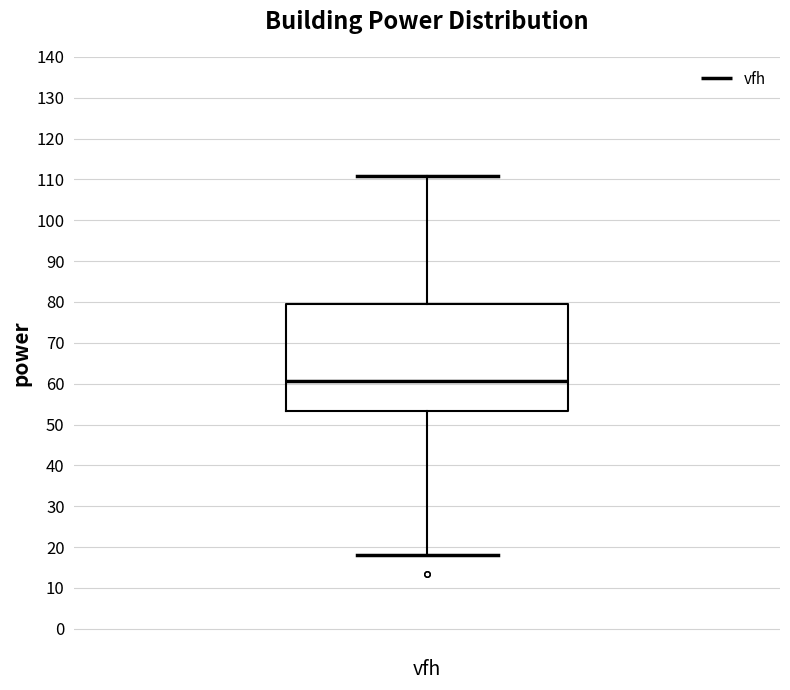

Read this box plot against the y-axis: the position of the median line, the range covered by the box, and the ends of both whiskers. The values are not printed on the chart, so give them approximately, as read against the axis.

median 61, box 53 to 80, whiskers 18 to 111